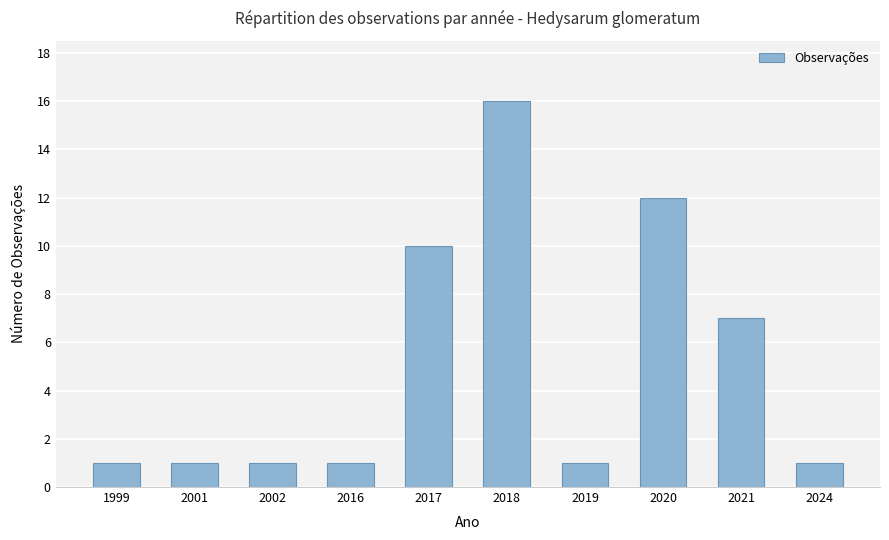

Approximately how many times larger is the value at 2017 compared to 2016?

10.0